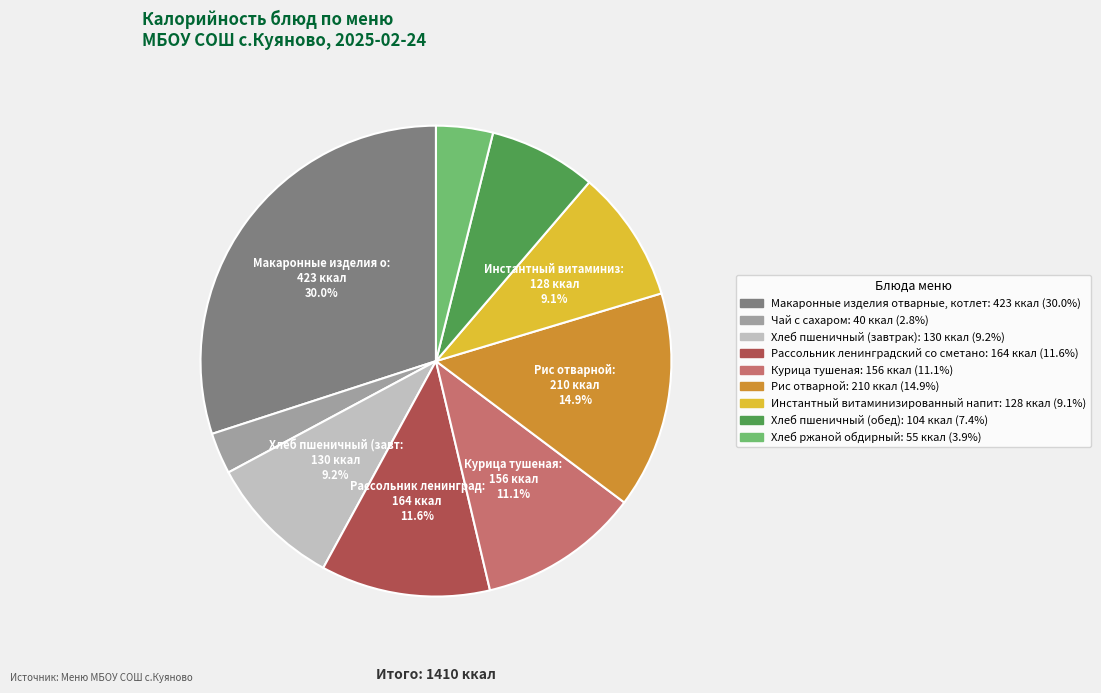

Is there any slice that represents more than half of the pie?

No